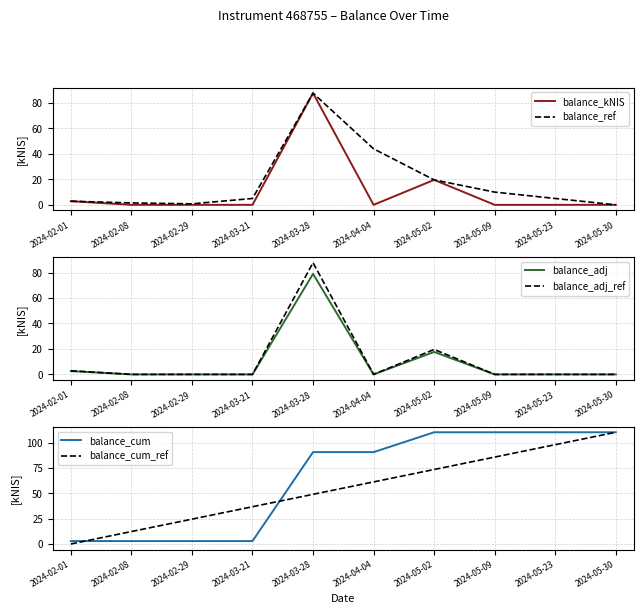

How many values in the balance_adj_ref series exceed 0?

3